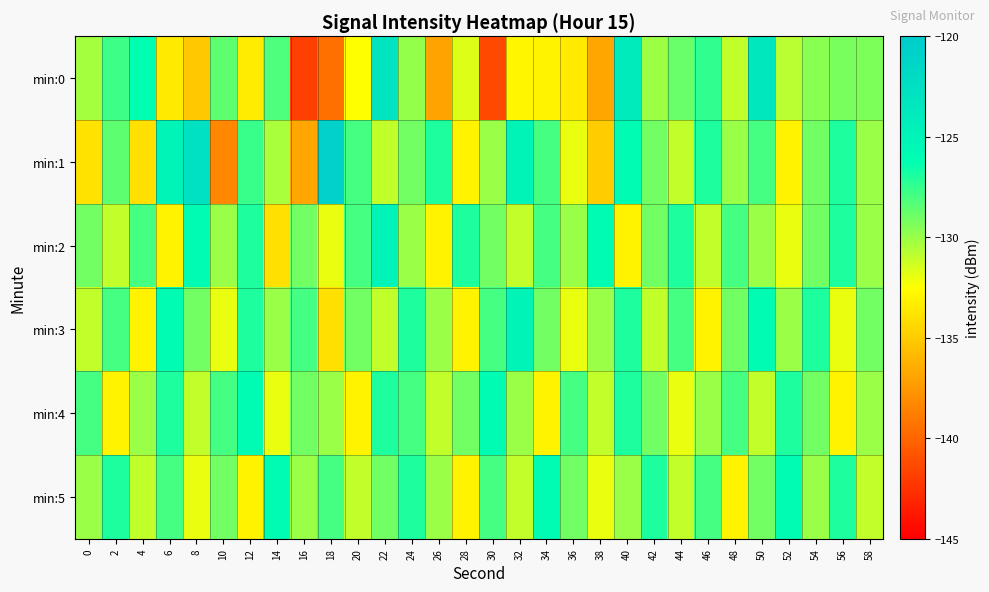

What is the total value across all series at 44?

-777.8